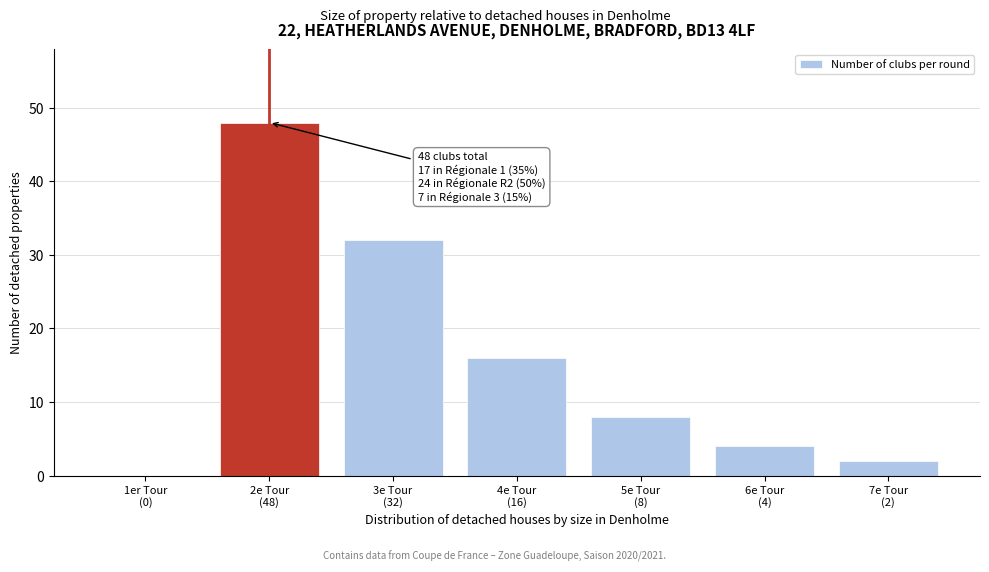

What is the sum of all values?

110